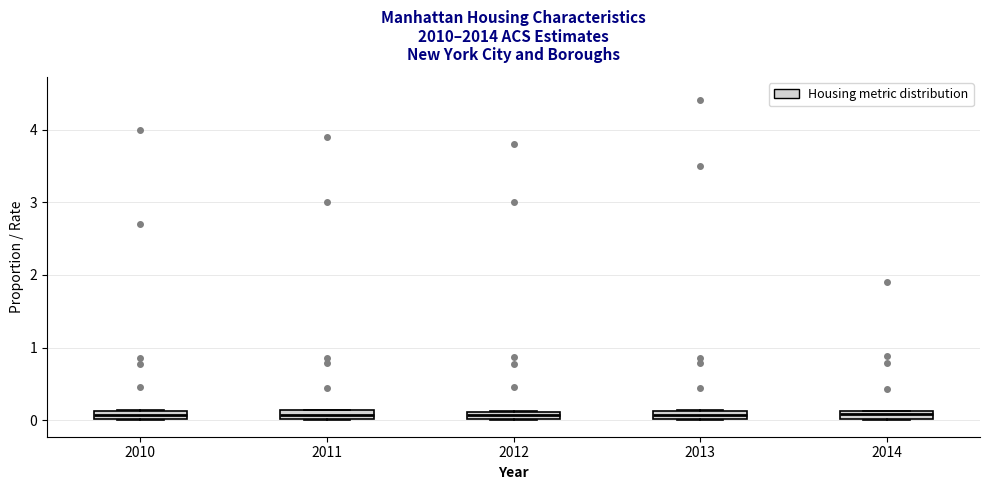

Where is the upper edge of the box at x = 2010 on the y-axis? The values are not printed on the chart, so give them approximately, as read against the axis.

0.1